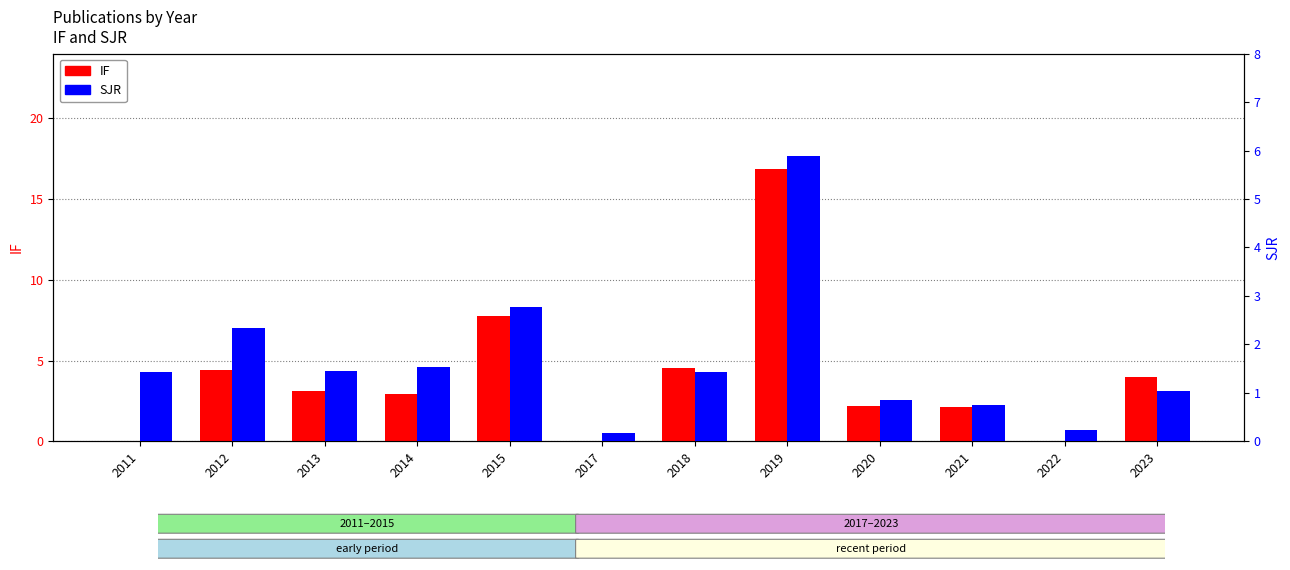

How many bars are there in total?

24